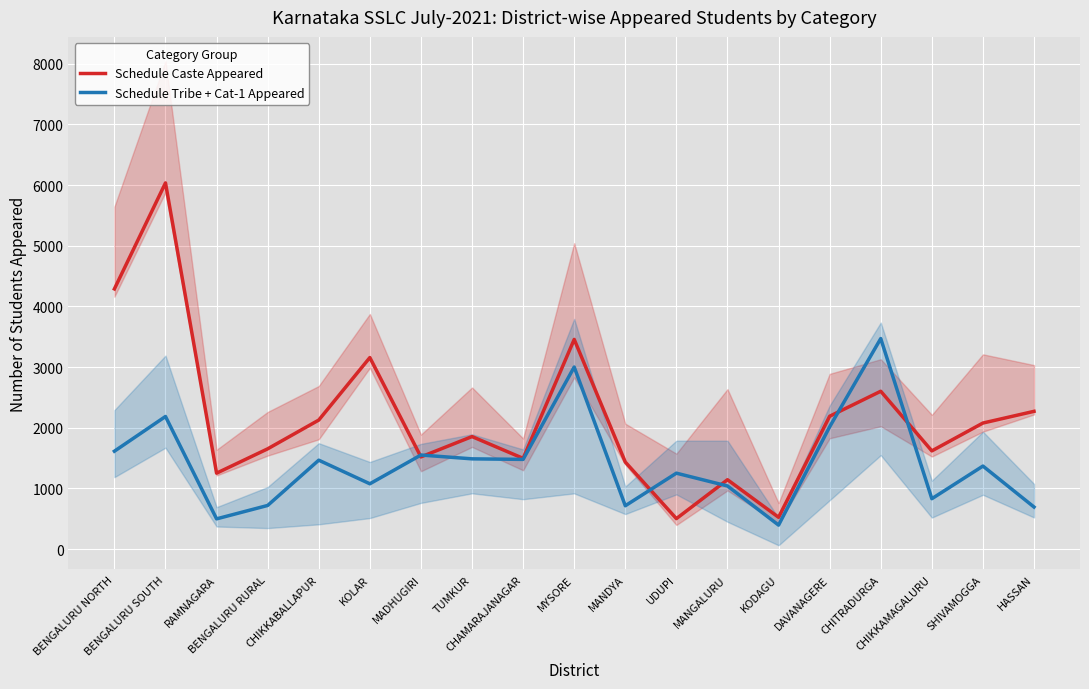

After their last crossing, which series has the higher values: Schedule Caste Appeared or Schedule Tribe + Cat-1 Appeared?

Schedule Caste Appeared